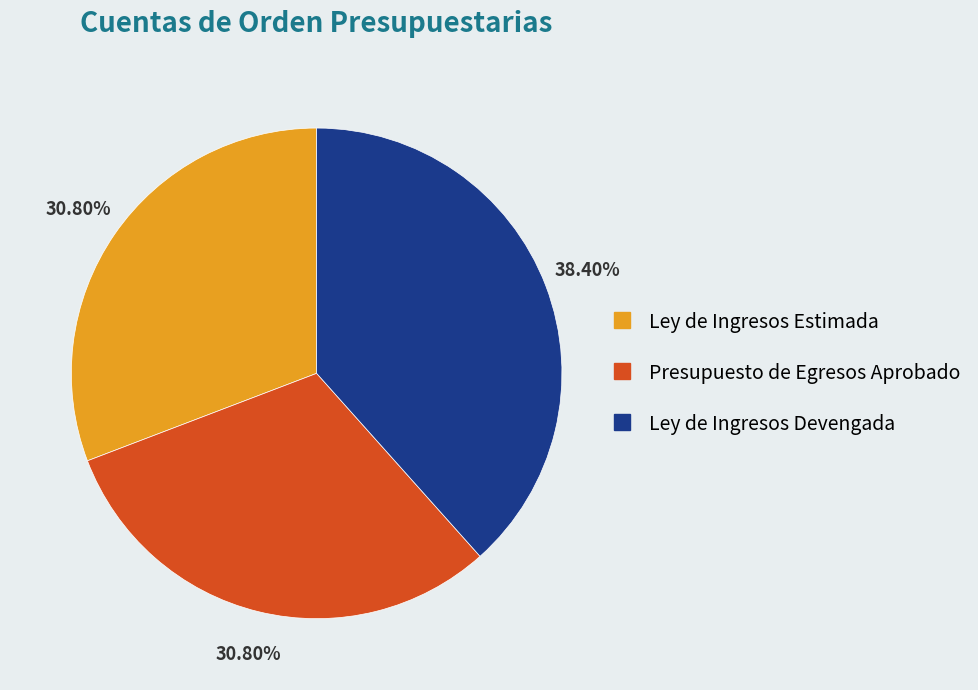

Which category has the biggest portion of the pie?

Ley de Ingresos Devengada